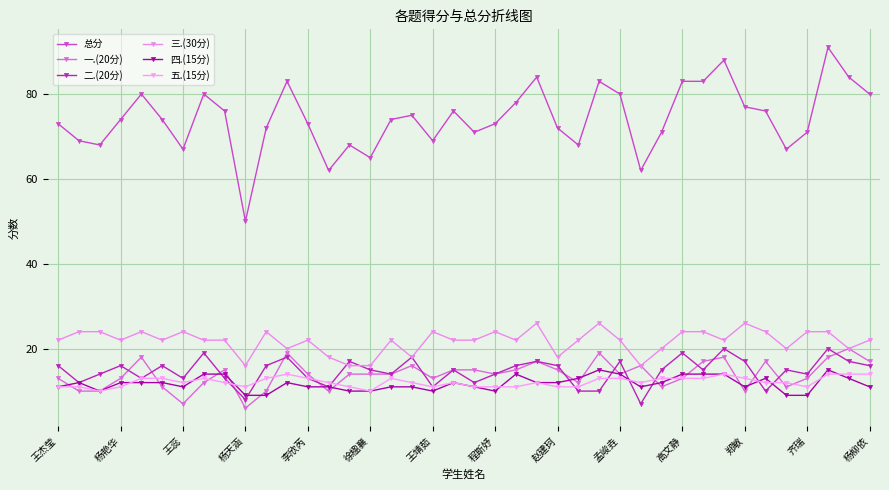

What is the sum of all 五.(15分) values?

486